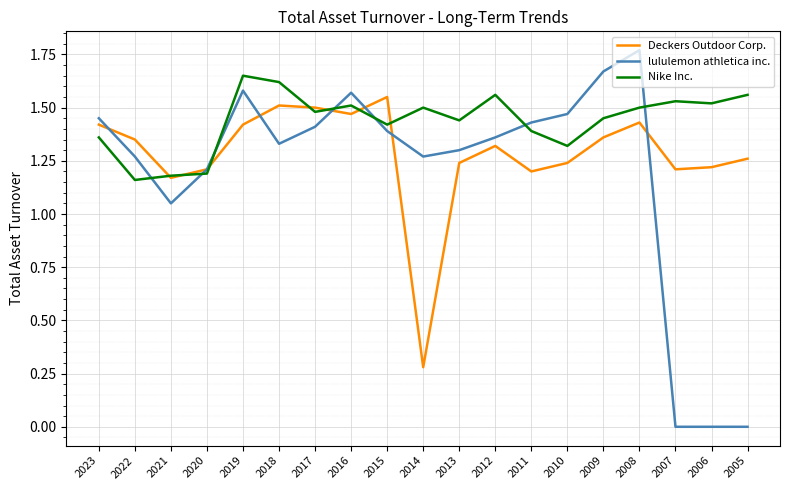

Which series changed the most between 2011 and 2009?

lululemon athletica inc.